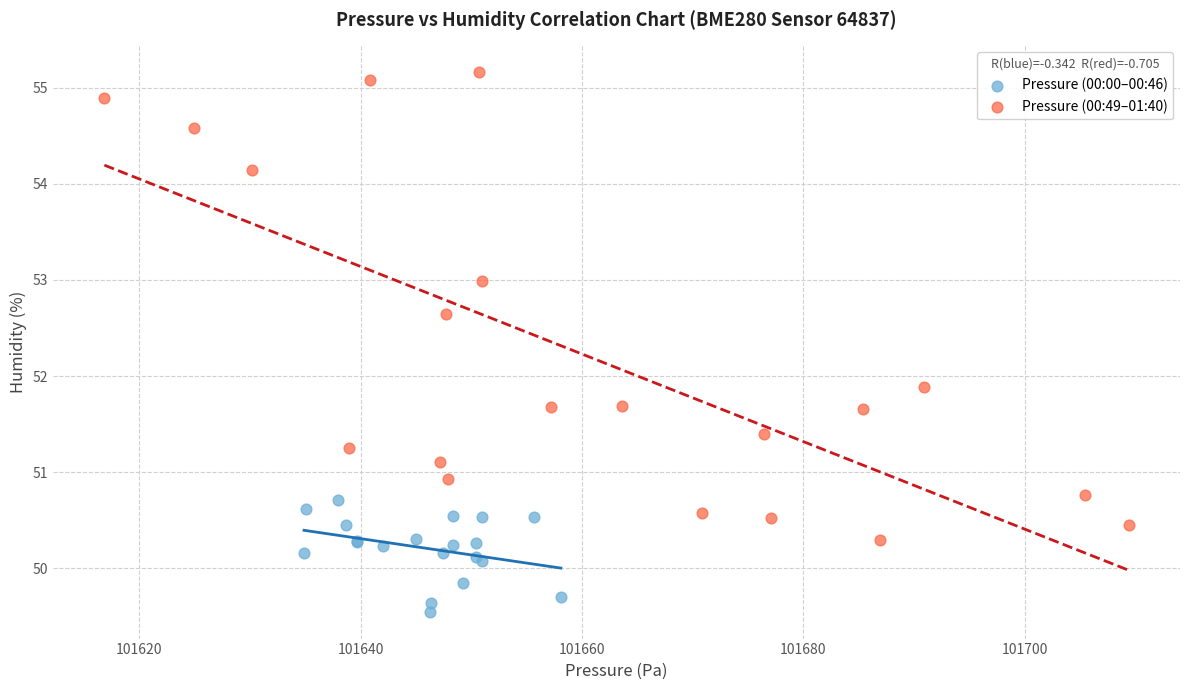

Which series contains the highest Y value?

Pressure (00:49–01:40)